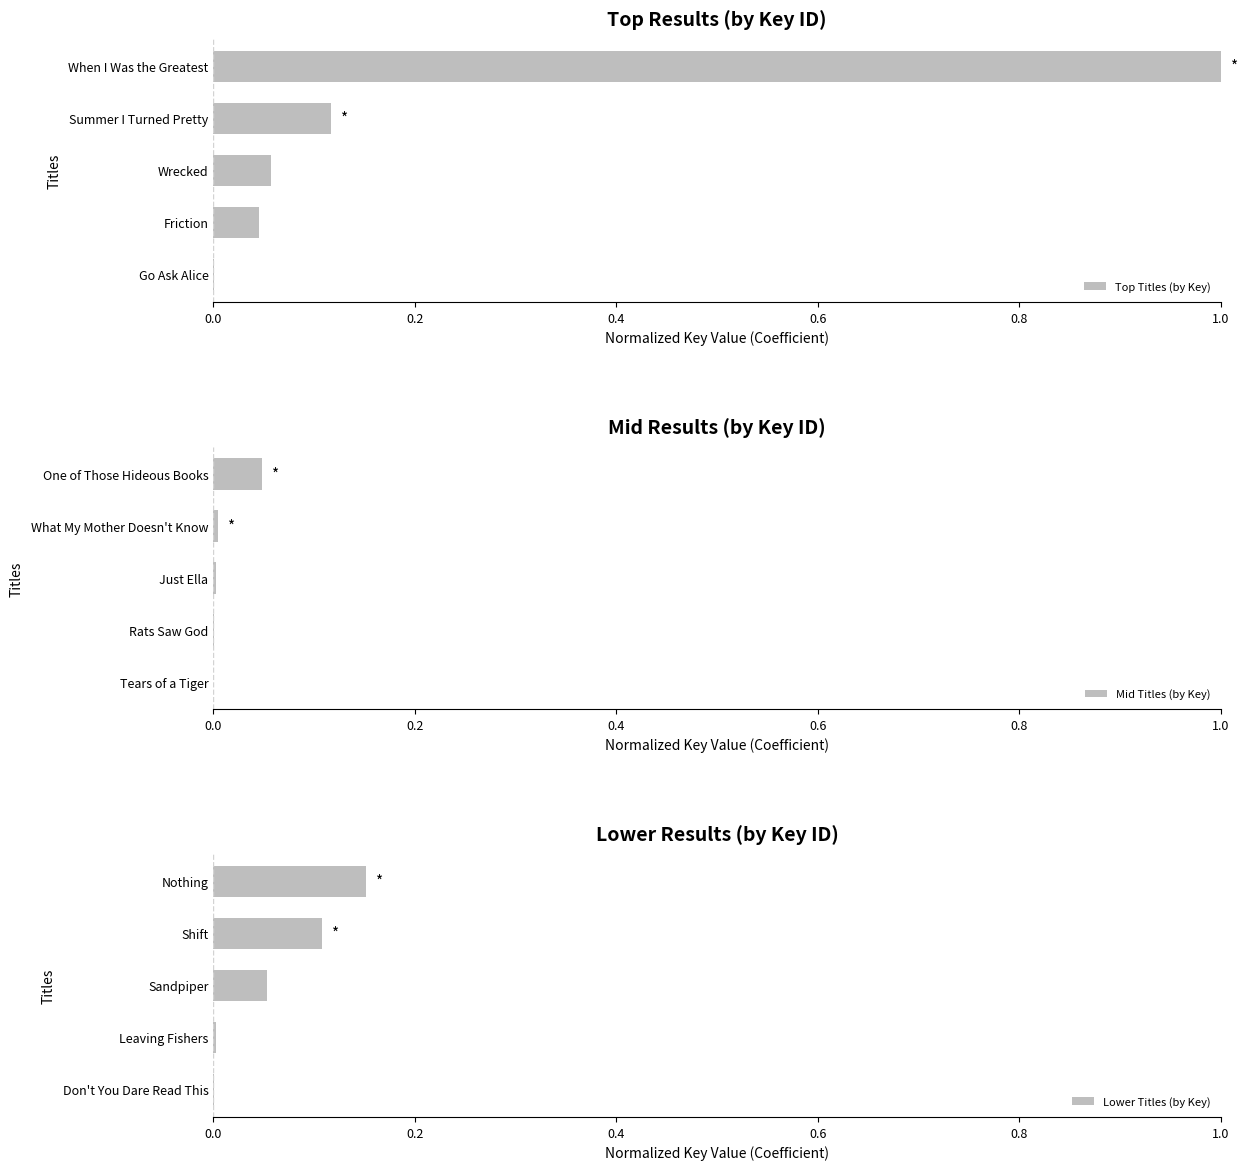

Which category has the highest value in the Lower Titles (by Key) series?

Nothing